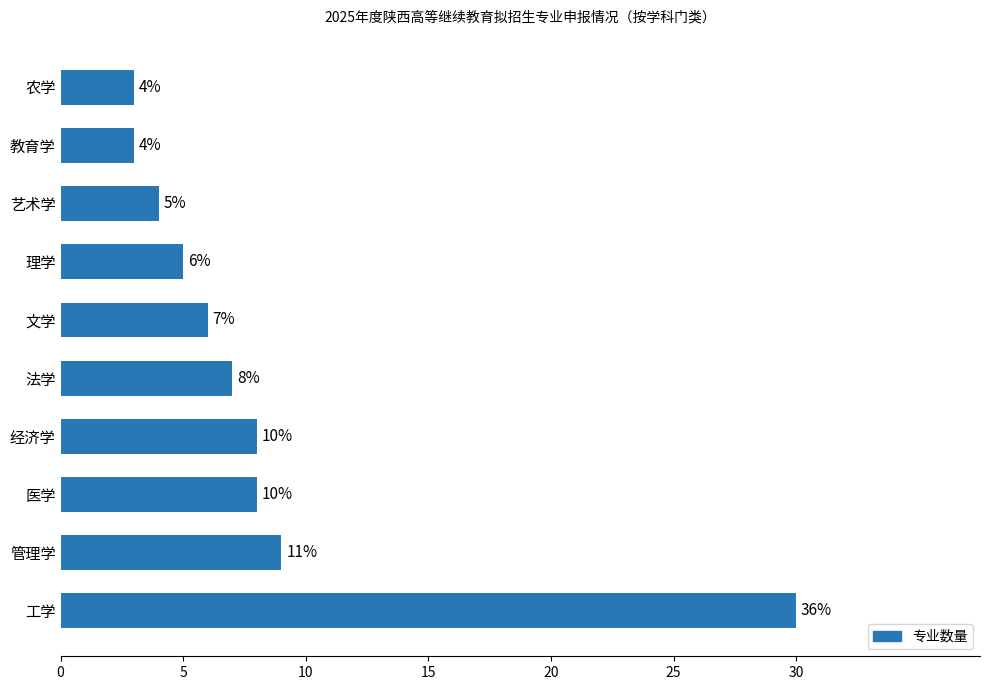

Reading top to bottom, extract all data points from this chart.

农学=3	教育学=3	艺术学=4	理学=5	文学=6	法学=7	经济学=8	医学=8	管理学=9	工学=30